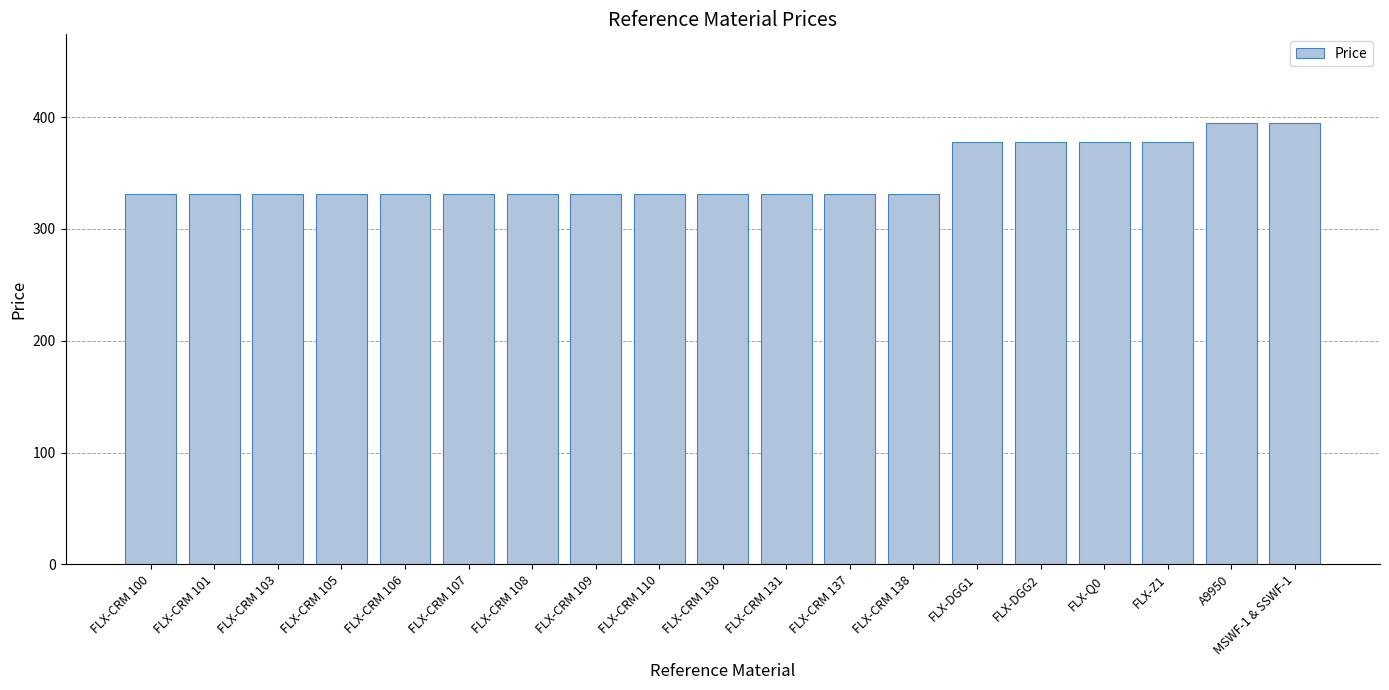

What position from the left is FLX-CRM 138?

13